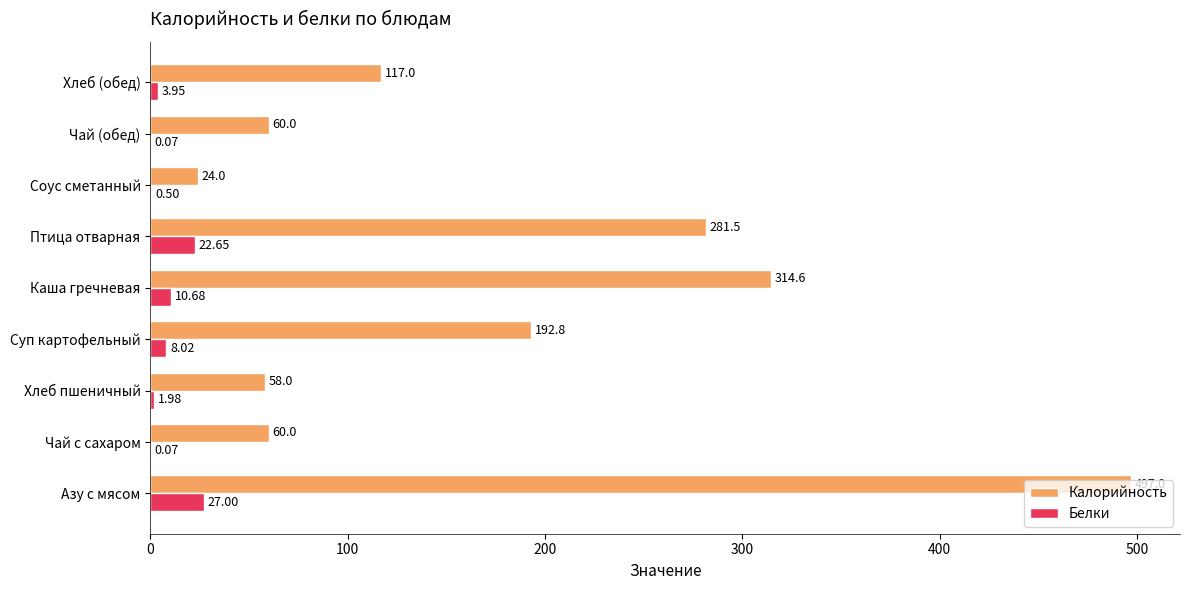

Where is Калорийность nearest to the value 260?

Птица отварная